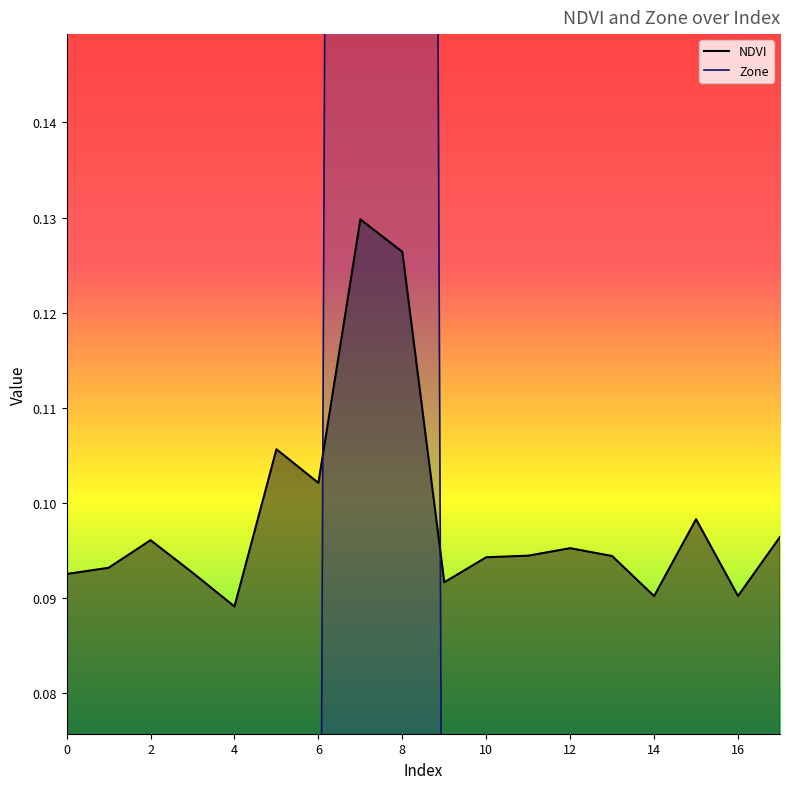

What is the sum of all NDVI values?

1.8